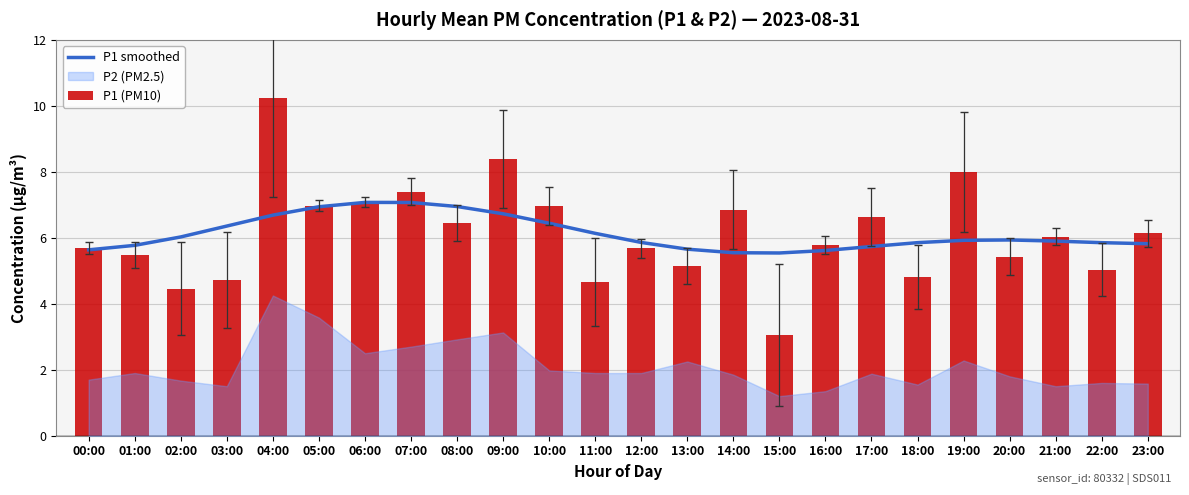

Reading left to right, transcribe all the data shown in this chart.

P1 smoothed: 5.6	5.8	6.0	6.4	6.7	6.9	7.1	7.1	6.9	6.7	6.4	6.1	5.9	5.7	5.5	5.5	5.6	5.7	5.9	5.9	5.9	5.9	5.9	5.8
P1 (PM10): 5.7	5.5	4.5	4.7	10.2	7.0	7.1	7.4	6.5	8.4	7.0	4.7	5.7	5.2	6.8	3.0	5.8	6.6	4.8	8.0	5.4	6.0	5.0	6.1